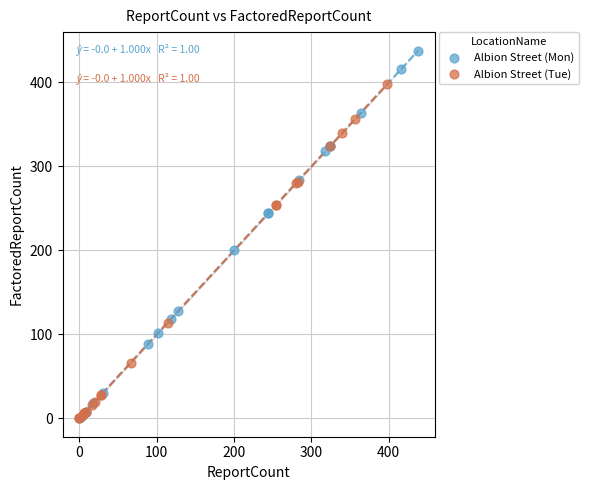

Which series contains the highest Y value?

Albion Street (Mon)